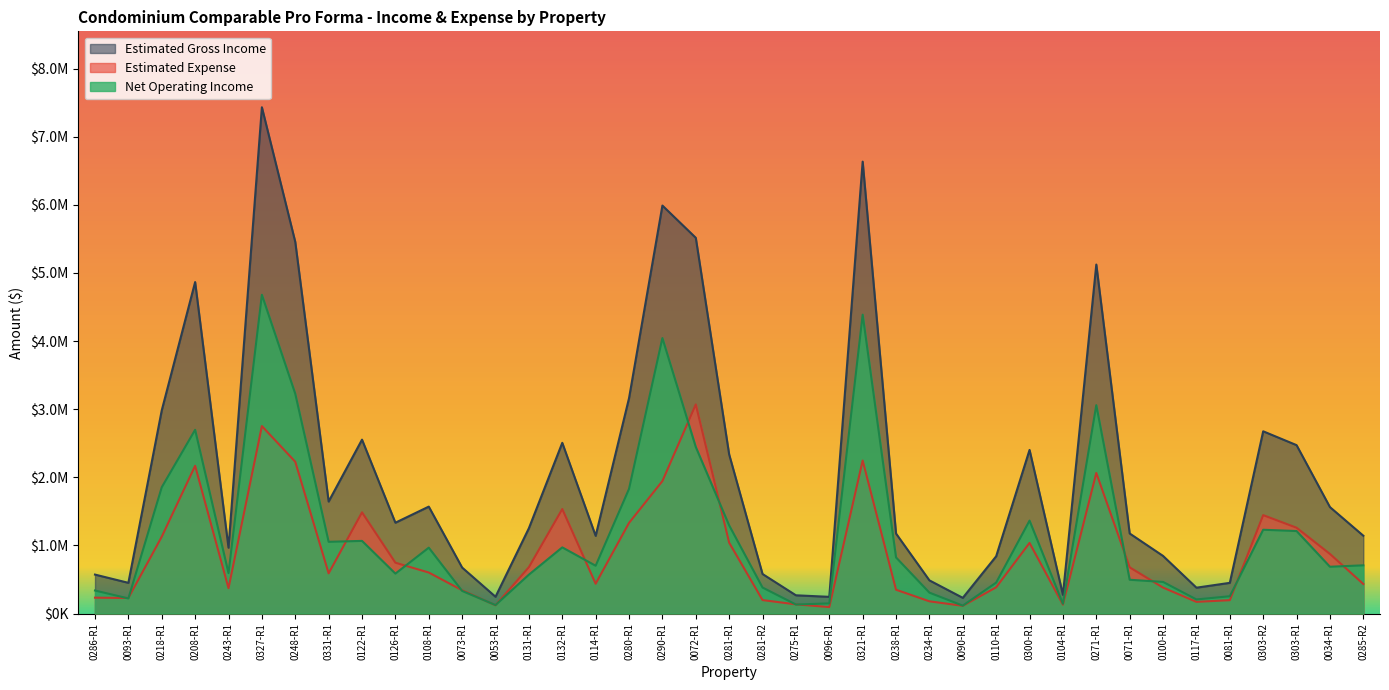

Where is the first local minimum for Estimated Expense?

0093-R1